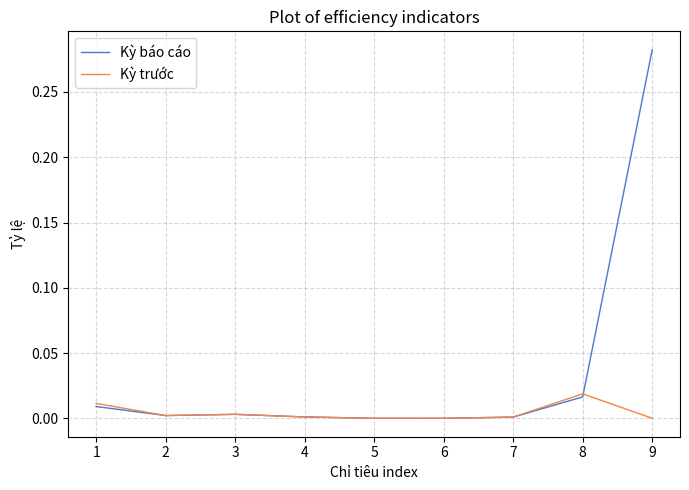

Is the value of Kỳ trước at 6 greater than the value of Kỳ báo cáo at 9?

No